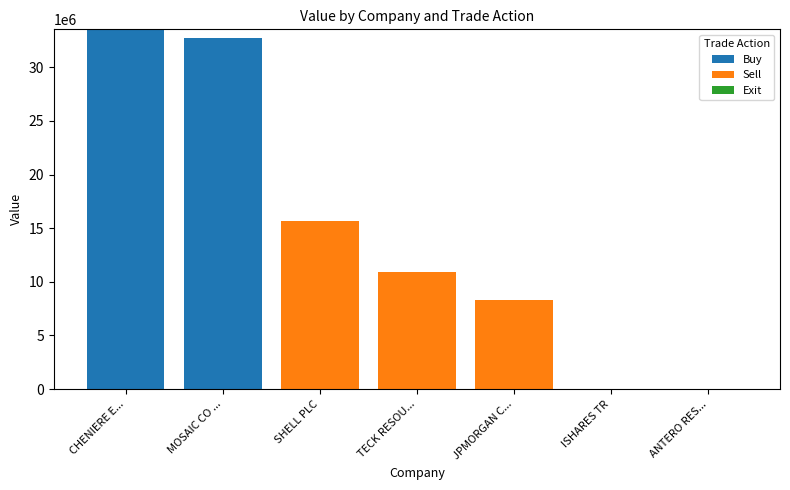

What is the sum of all Buy values?

66312000